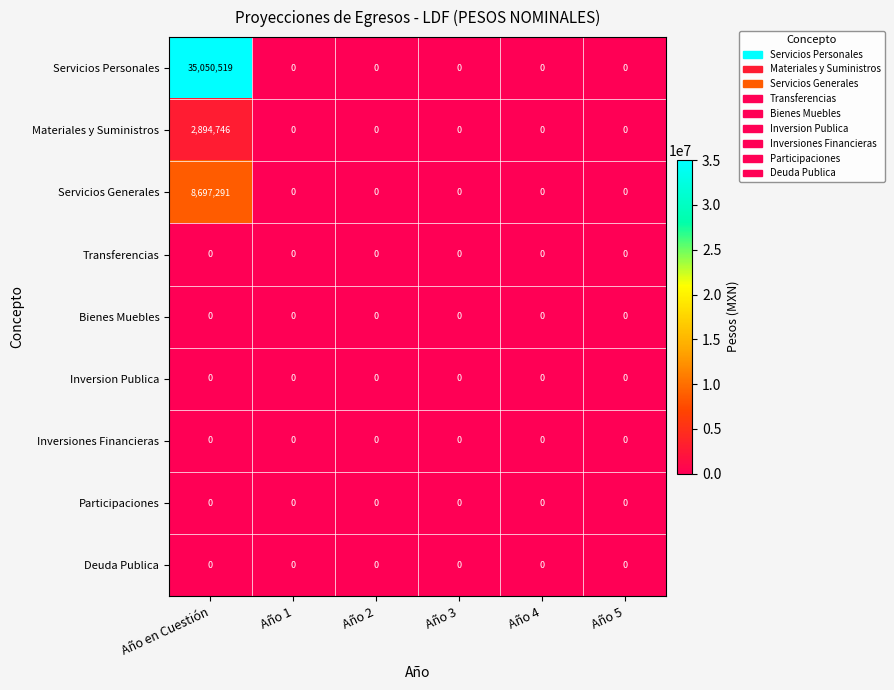

At which category is the sum across all series the highest?

Año en Cuestión